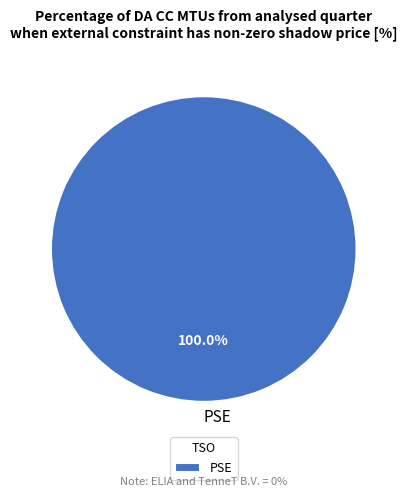

Rank the categories by value from highest to lowest.

PSE